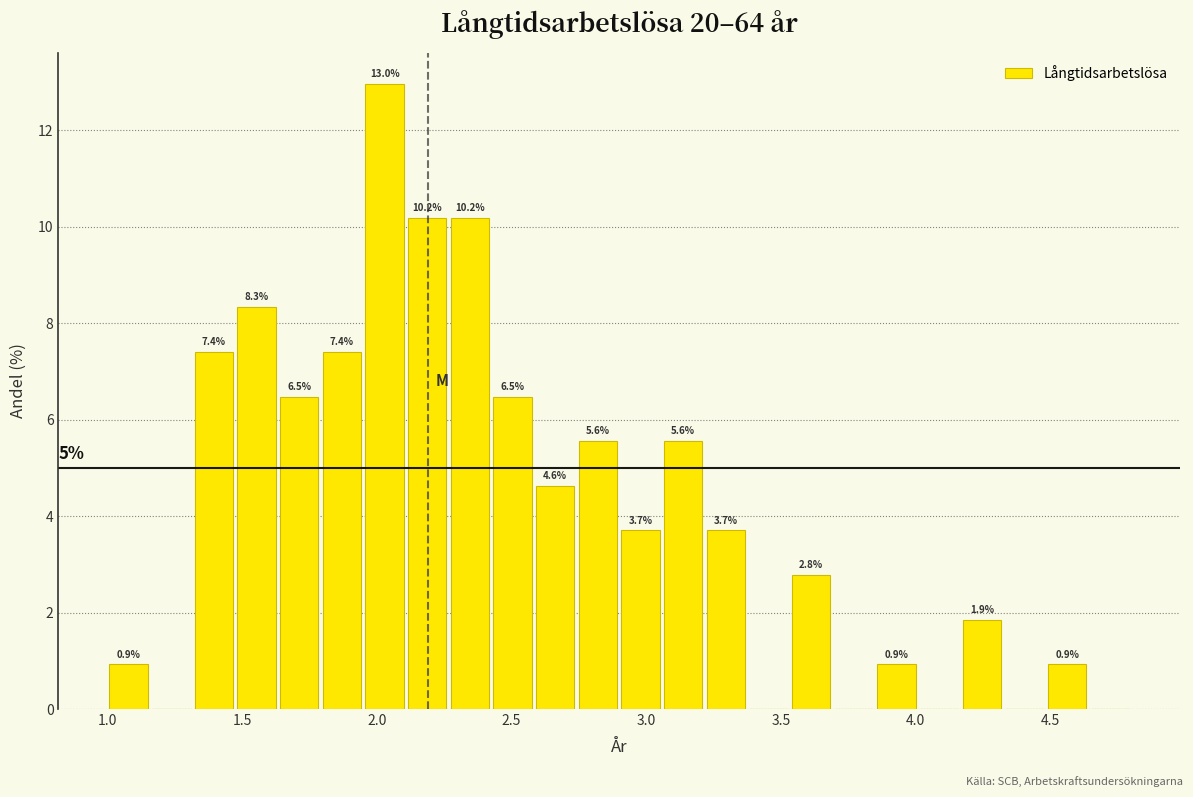

Around what value on the x-axis is the tallest bar? Give the approximate position of its centre, as read against the axis.

2.05